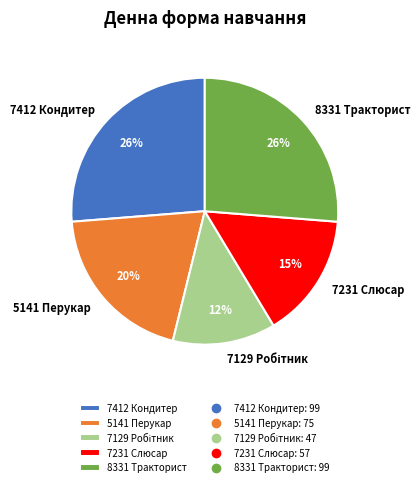

Approximately how many times larger is the value at 5141 Перукар compared to 7412 Кондитер?

0.8